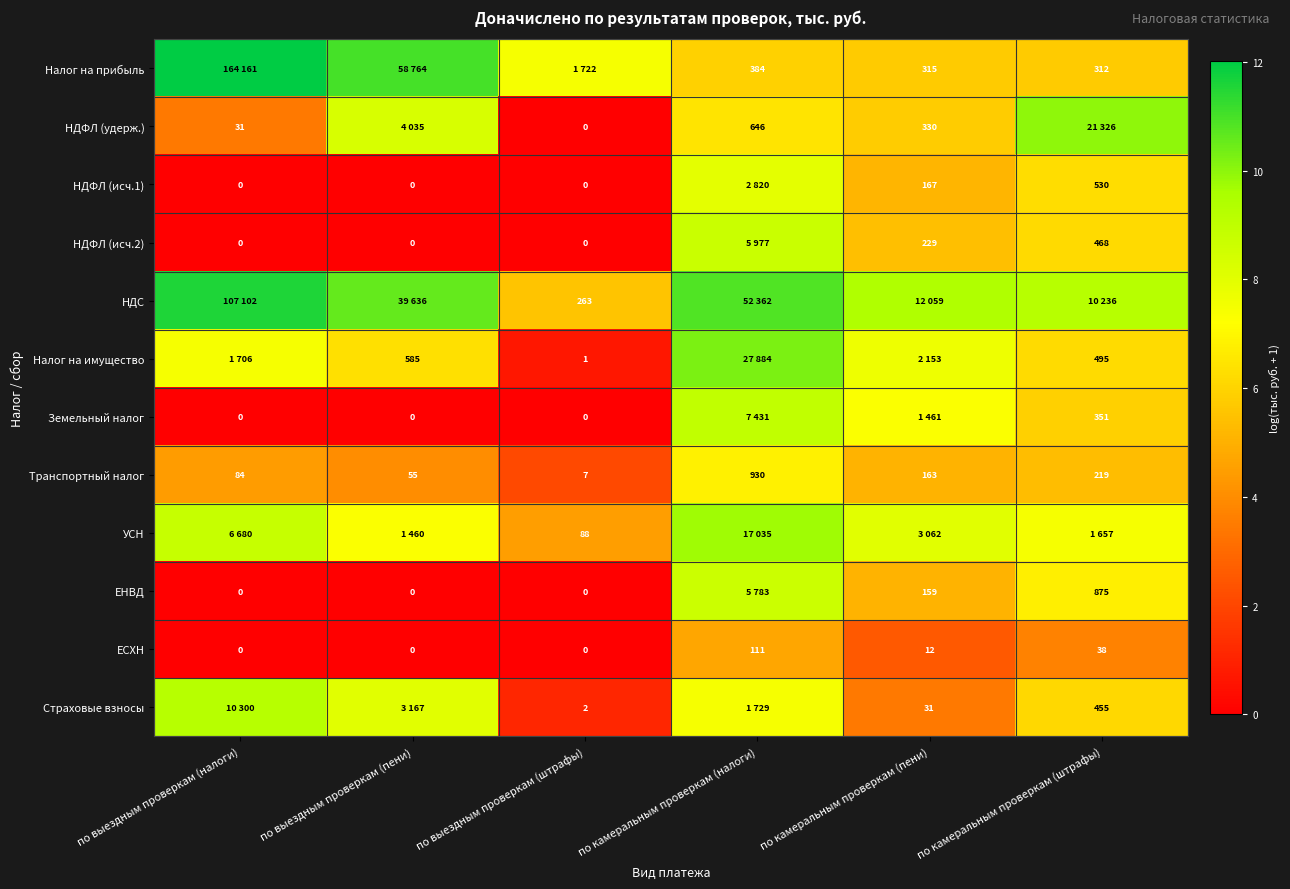

Count the number of categories in the chart.

6